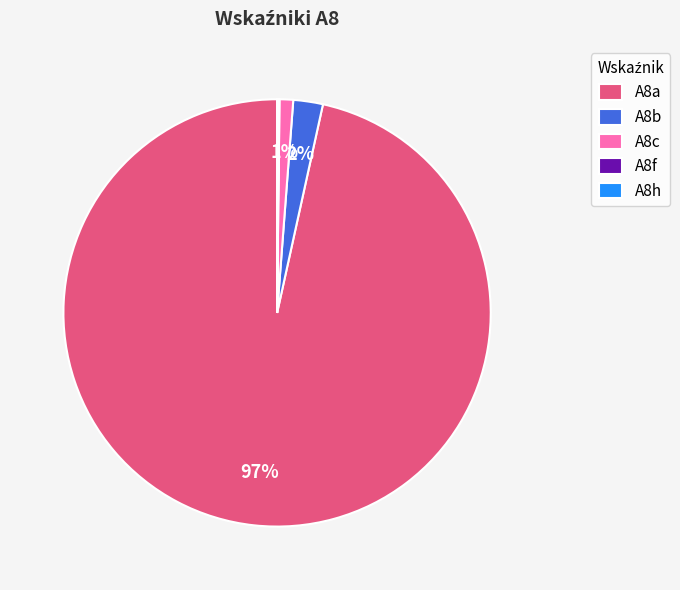

To the nearest percent, what is the difference between the largest and smallest slice percentages?

97%